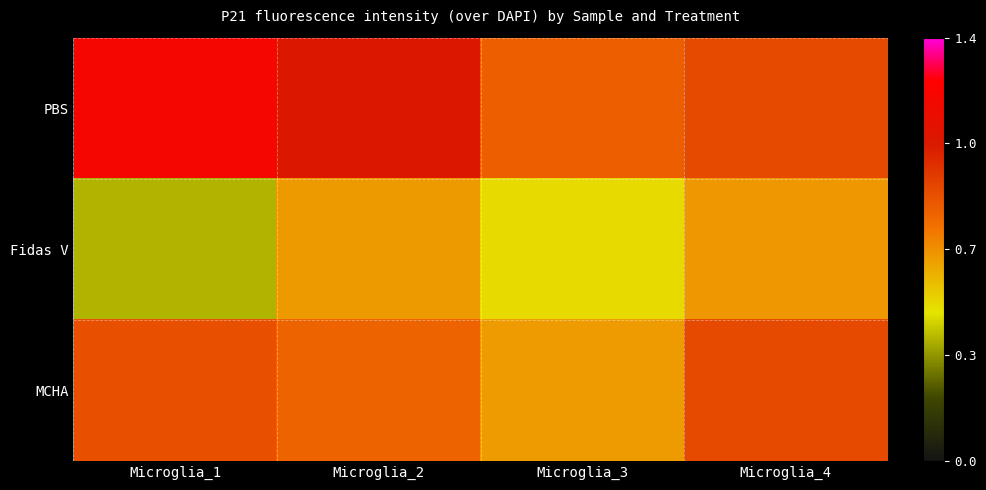

How many data points does each series have?

4